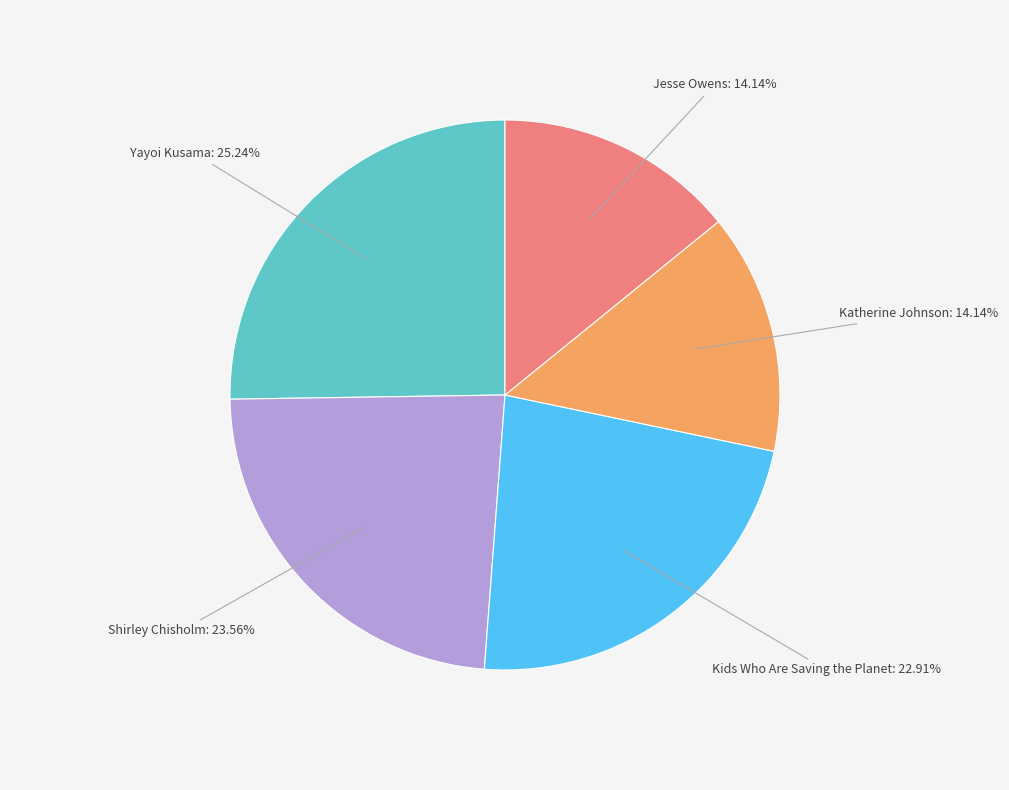

Does Yayoi Kusama account for over 50% of the chart?

No